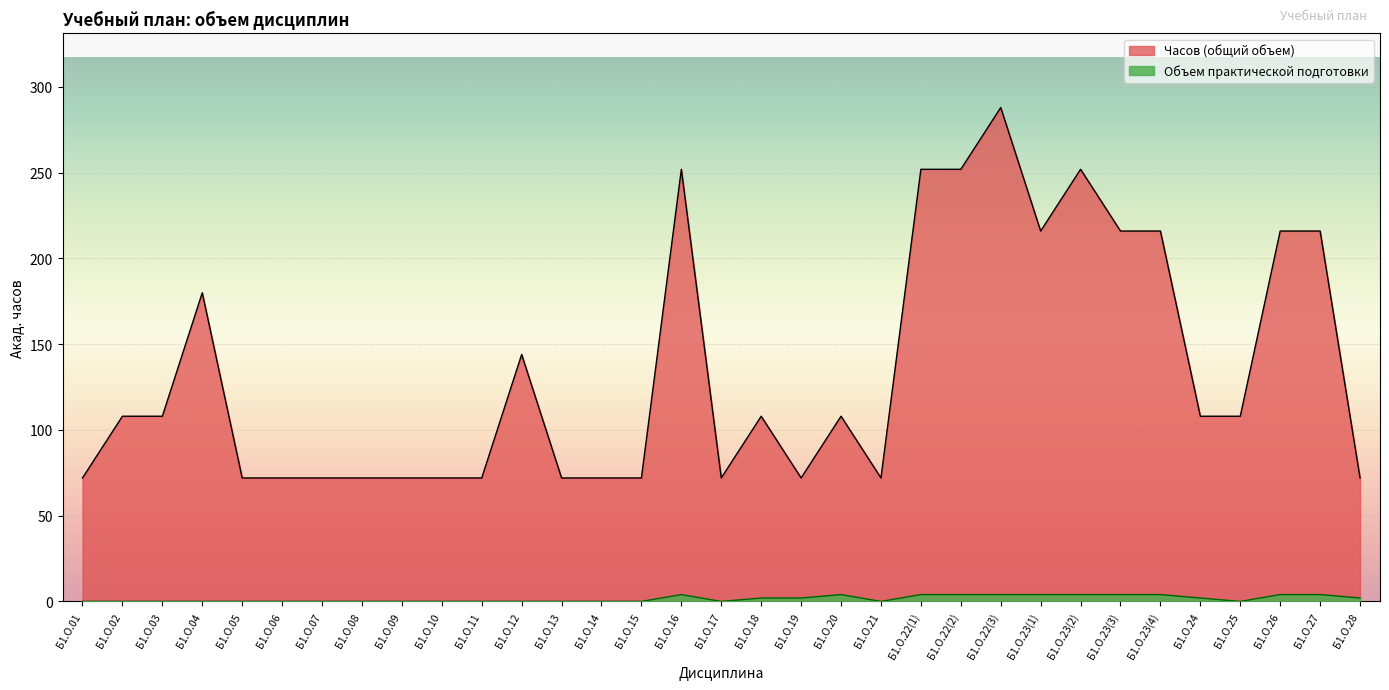

List the labels in order of Часов (общий объем) value, smallest first.

Б1.О.01, Б1.О.05, Б1.О.06, Б1.О.07, Б1.О.08, Б1.О.09, Б1.О.10, Б1.О.11, Б1.О.13, Б1.О.14, Б1.О.15, Б1.О.17, Б1.О.19, Б1.О.21, Б1.О.28, Б1.О.02, Б1.О.03, Б1.О.18, Б1.О.20, Б1.О.24, Б1.О.25, Б1.О.12, Б1.О.04, Б1.О.23(1), Б1.О.23(3), Б1.О.23(4), Б1.О.26, Б1.О.27, Б1.О.16, Б1.О.22(1), Б1.О.22(2), Б1.О.23(2), Б1.О.22(3)